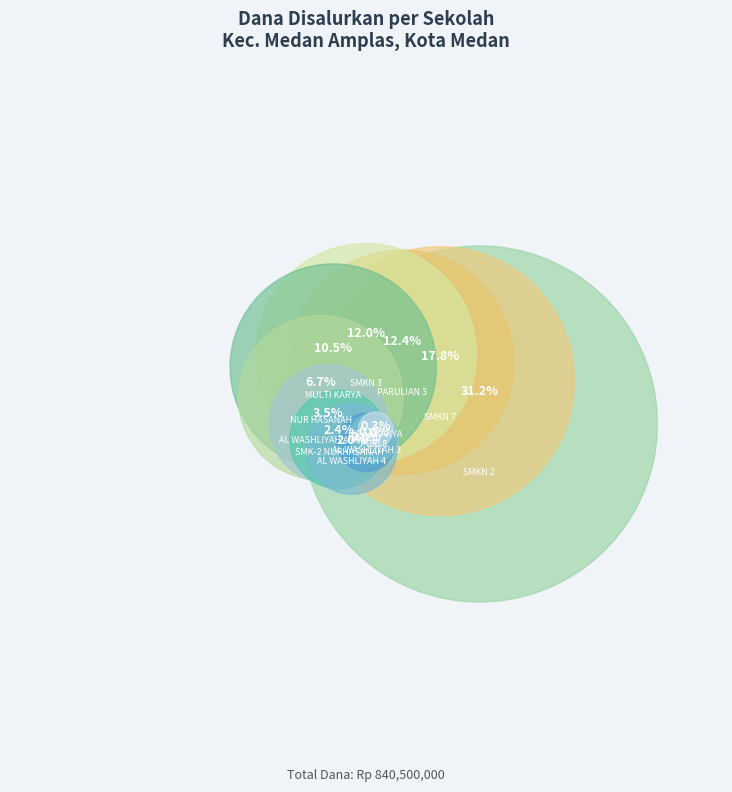

Is SMKN 3 MEDAN the majority of the pie?

No